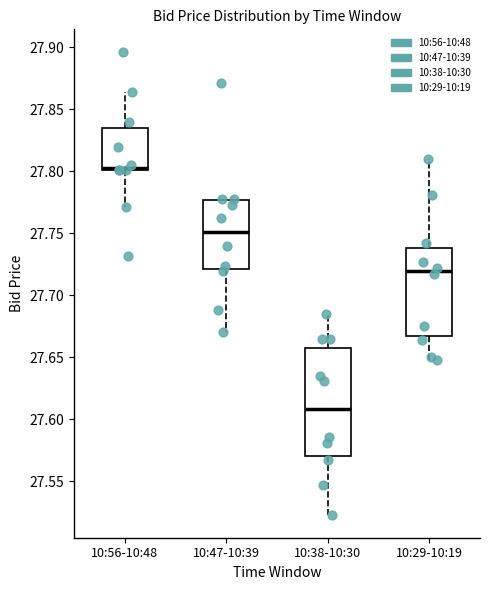

Which box is the tallest, from its lower edge to its upper edge?

10:38-10:30